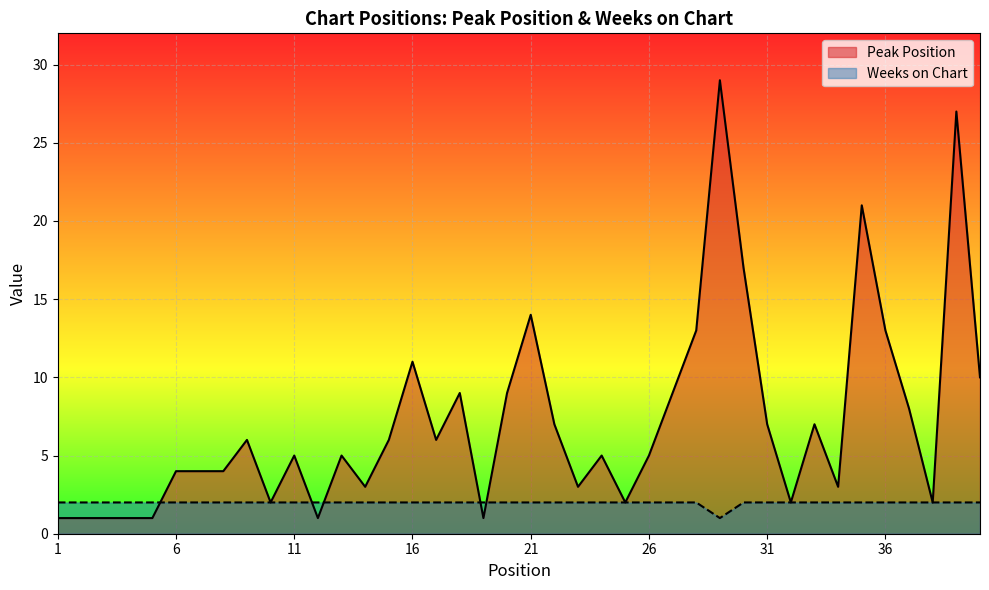

What is the average value of the Weeks on Chart series?

2